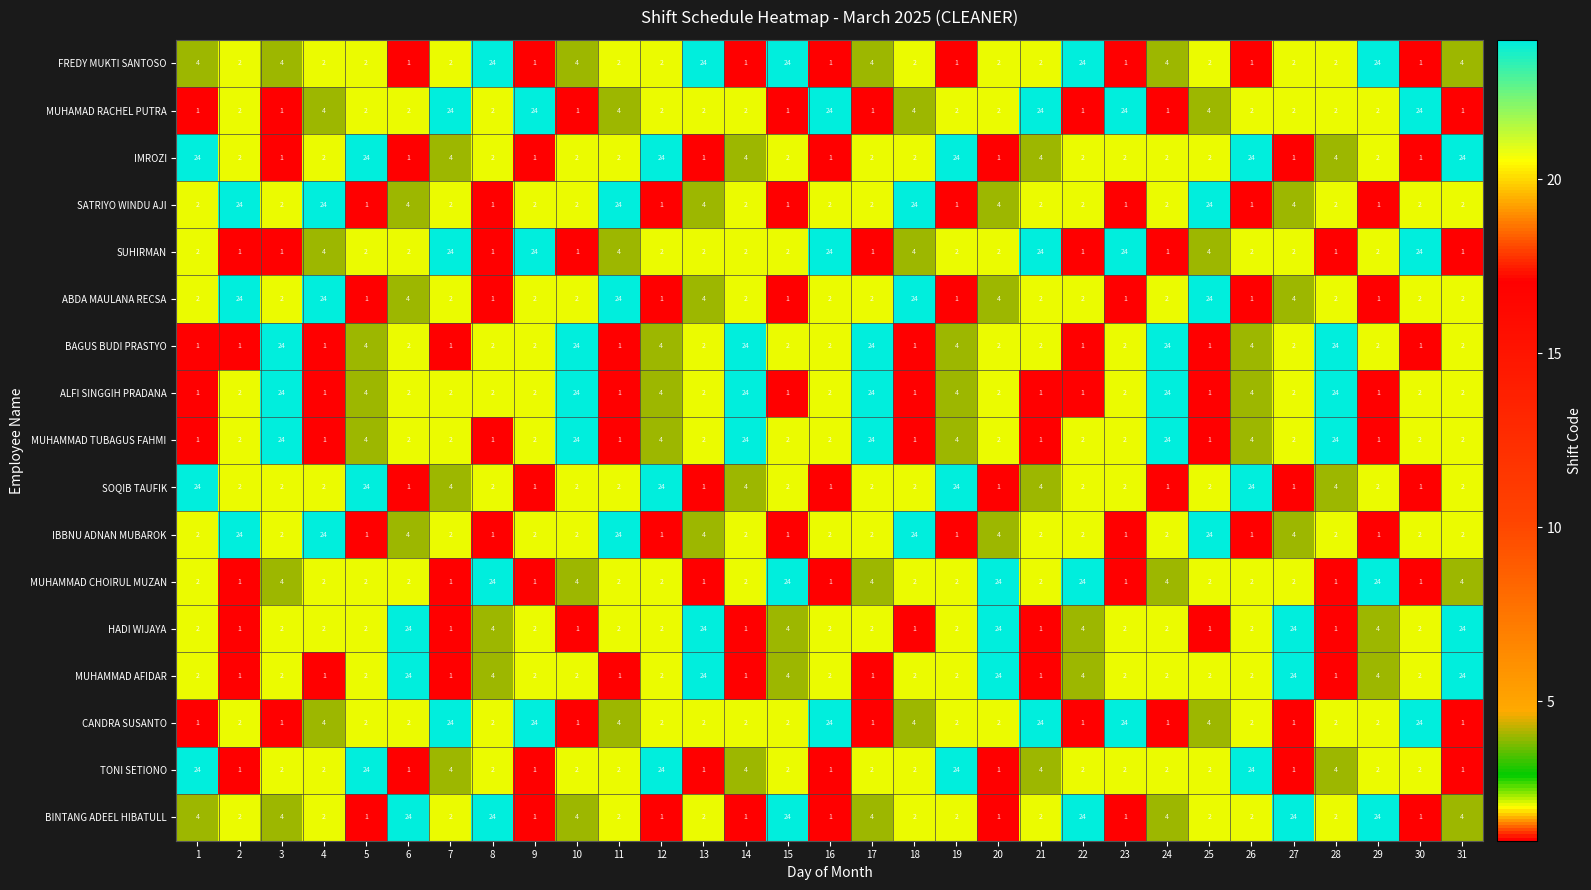

What is the difference between the highest and lowest values at 9?

23